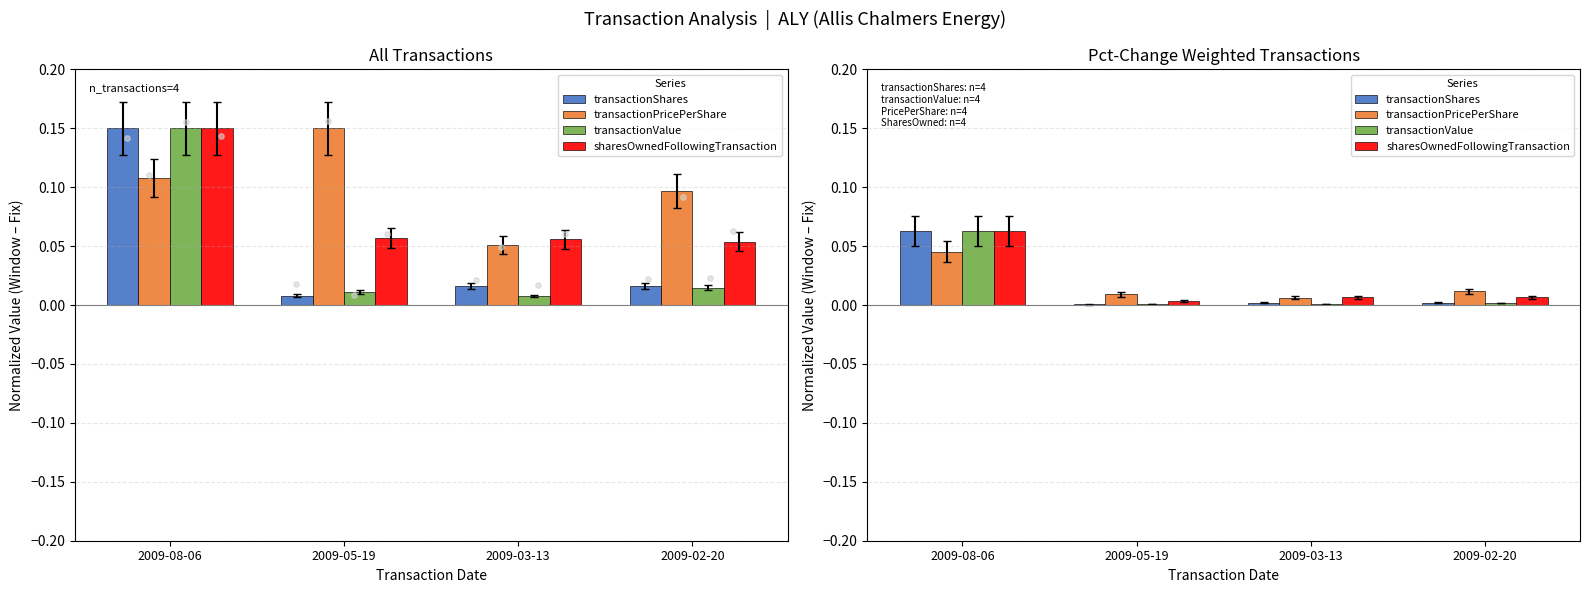

Which series contains the highest Y value?

transactionShares